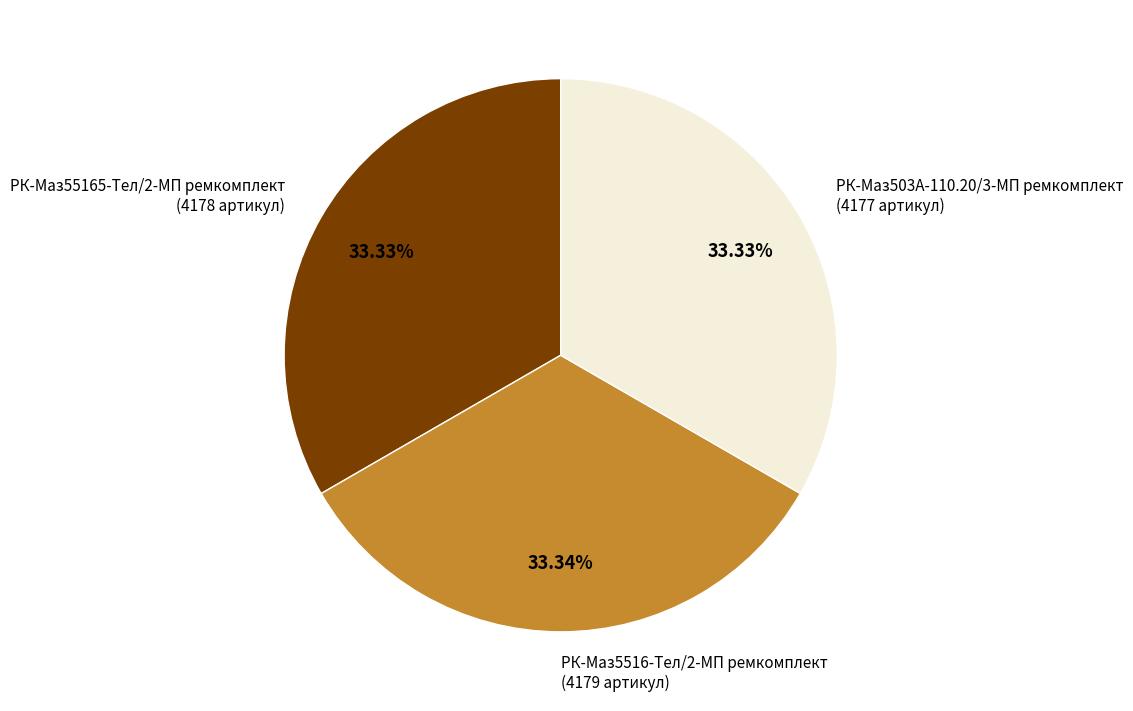

Does any single category account for the majority?

No